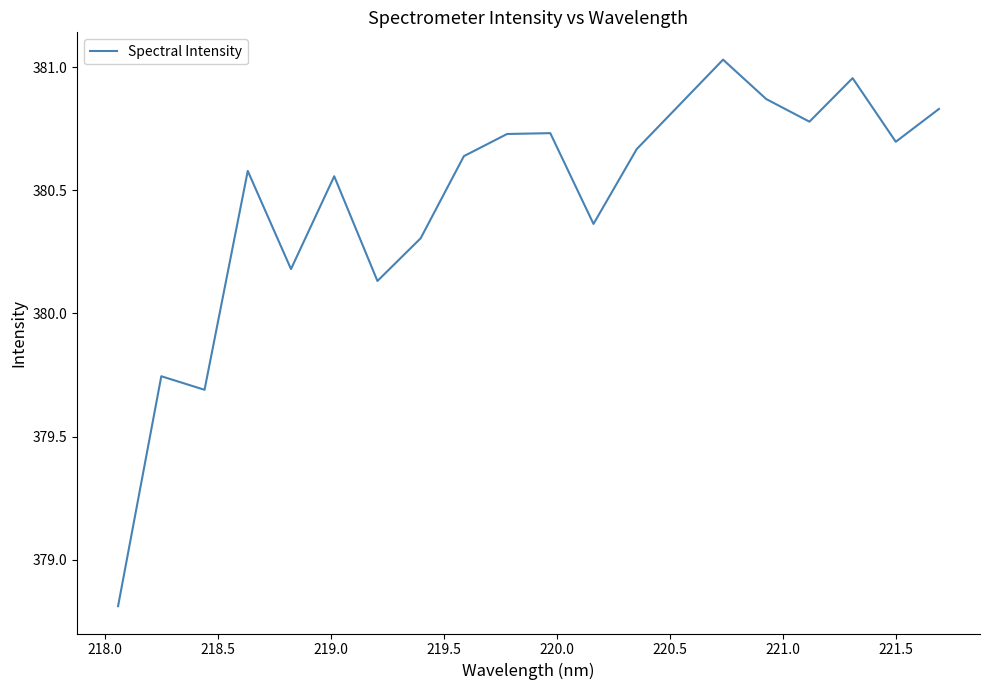

What is the sum of all values?

7609.1